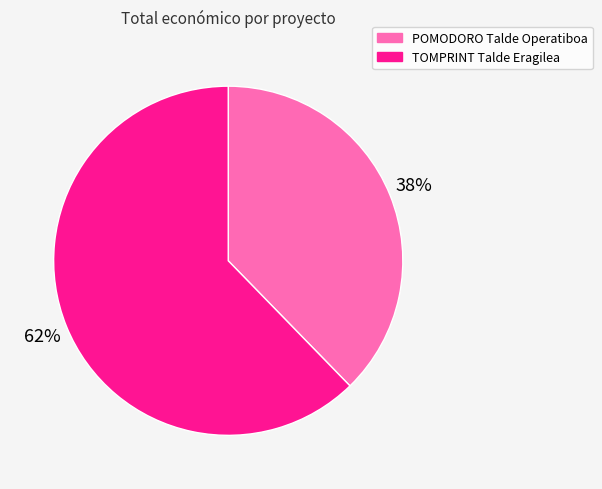

To the nearest percent, what is the combined percentage of POMODORO Talde Operatiboa and TOMPRINT Talde Eragilea?

100%